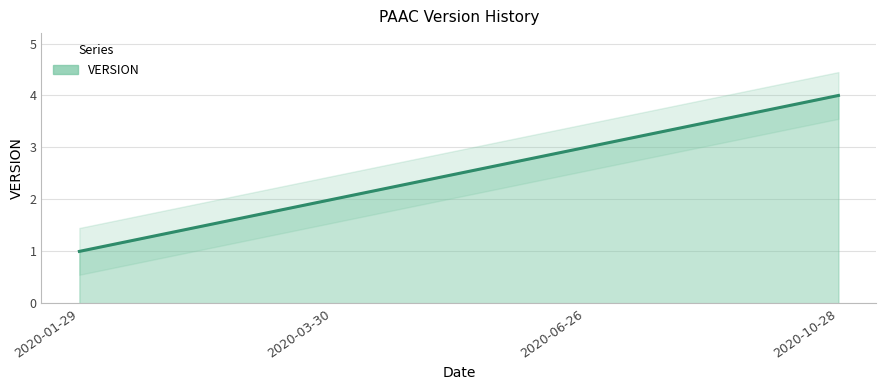

True or false: the data shows 1 at 2020-10-28.

False